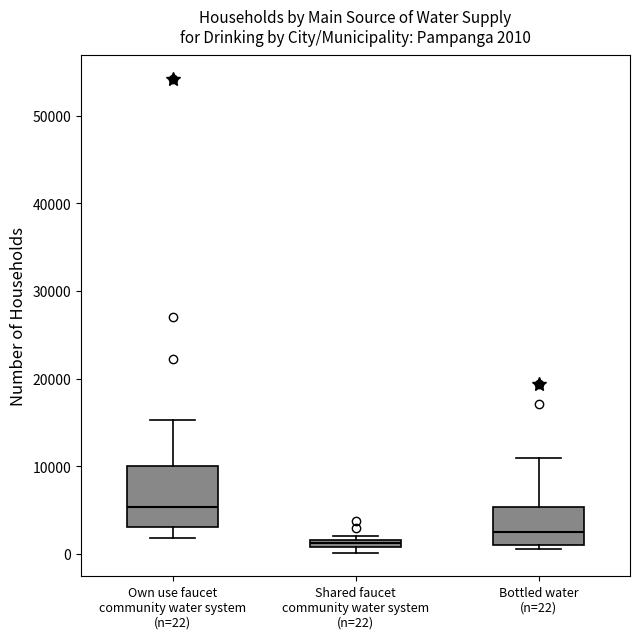

Which box is the tallest, from its lower edge to its upper edge?

Own use faucet community water system (n=22)